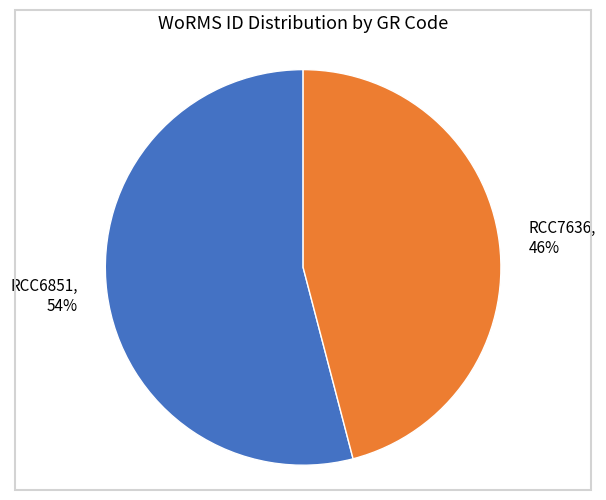

What percentage is the RCC7636 slice, to the nearest percent?

46%